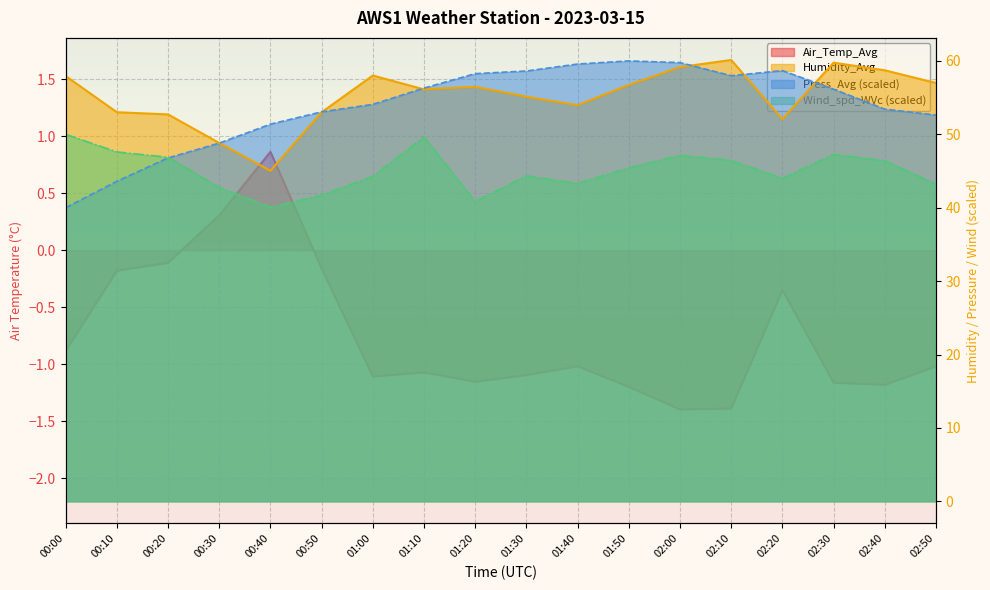

What is the label of the 5th point from the left?

00:40